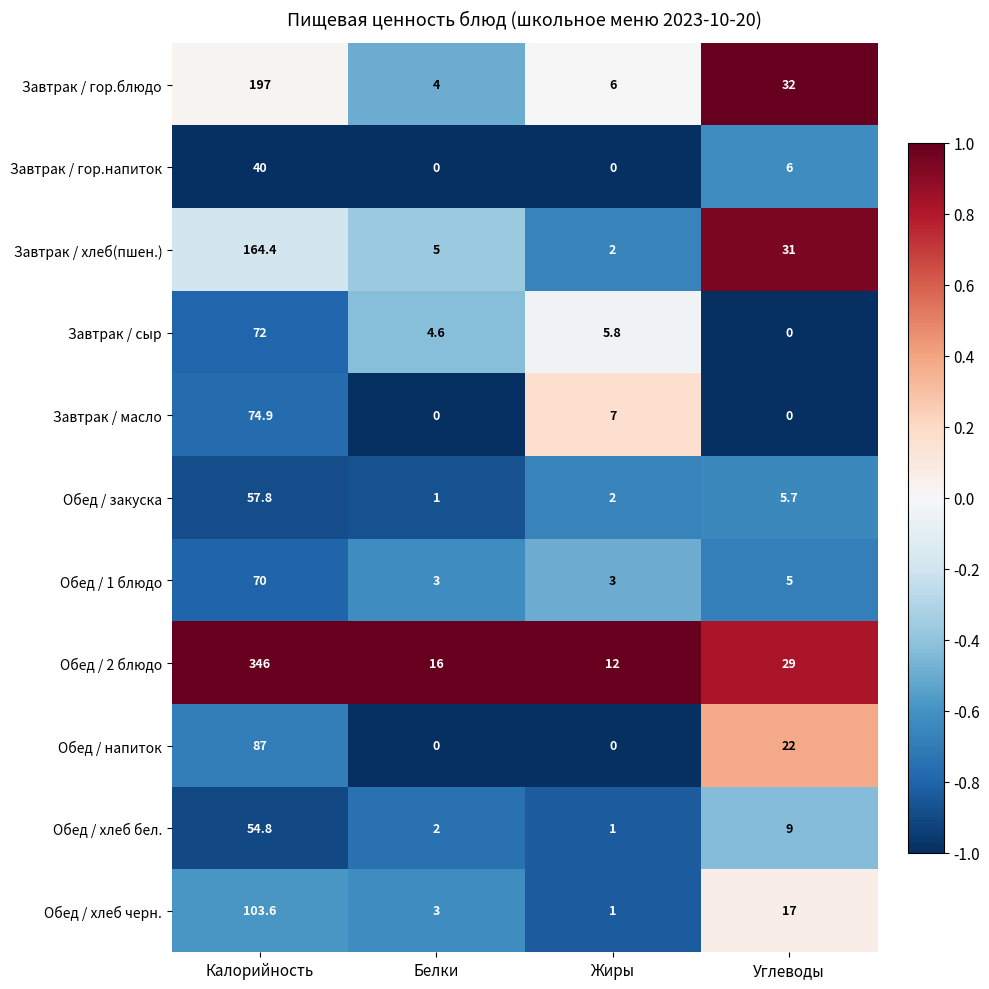

What is the maximum value shown in the chart?

346.0